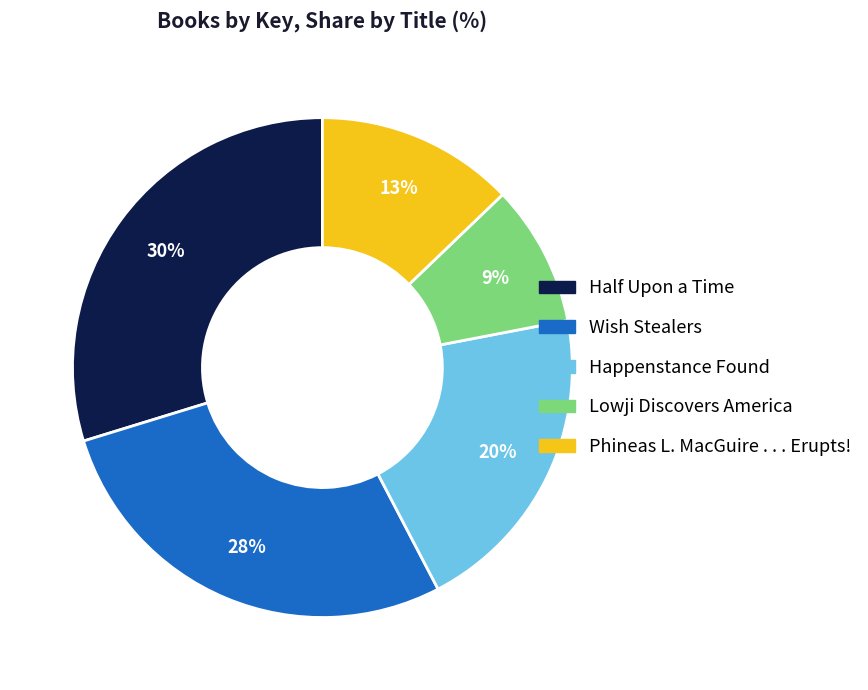

Which has a higher value, Lowji Discovers America or Half Upon a Time?

Half Upon a Time